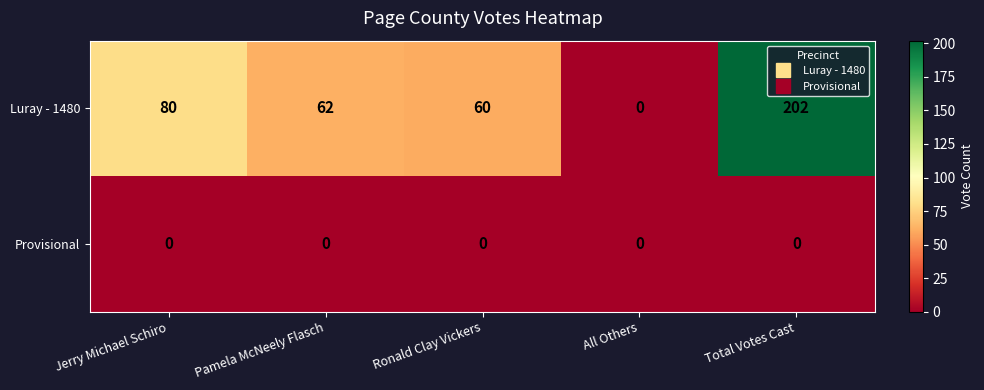

Reading left to right, list all the values displayed in this chart.

Luray - 1480: 80	62	60	0	202
Provisional: 0	0	0	0	0